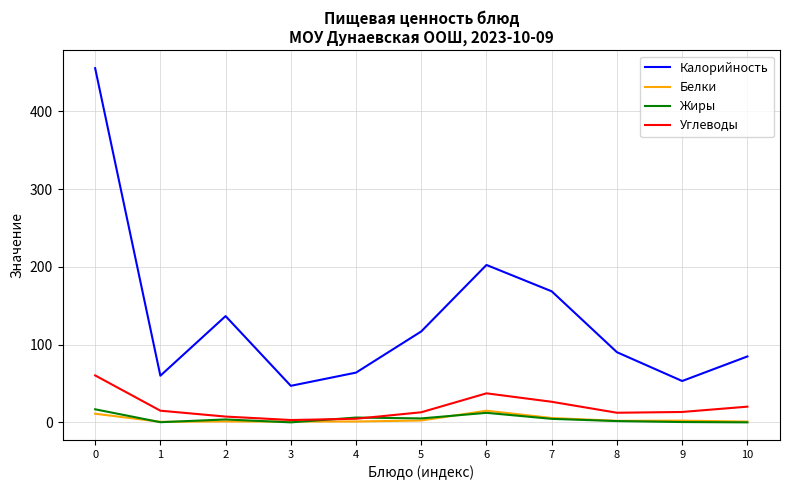

True or false: Калорийность and Белки intersect in this chart.

False